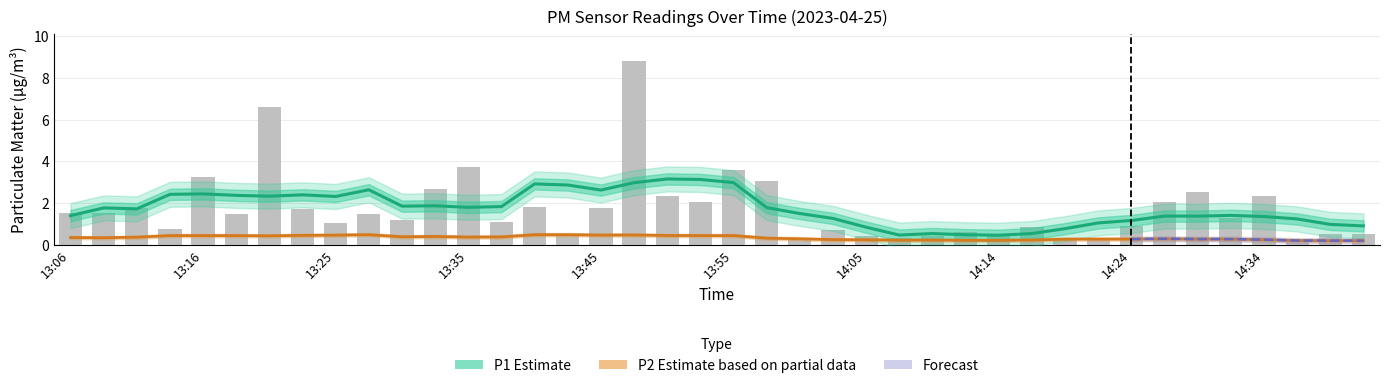

Which has a higher value, 13:35 or 13:45?

13:35